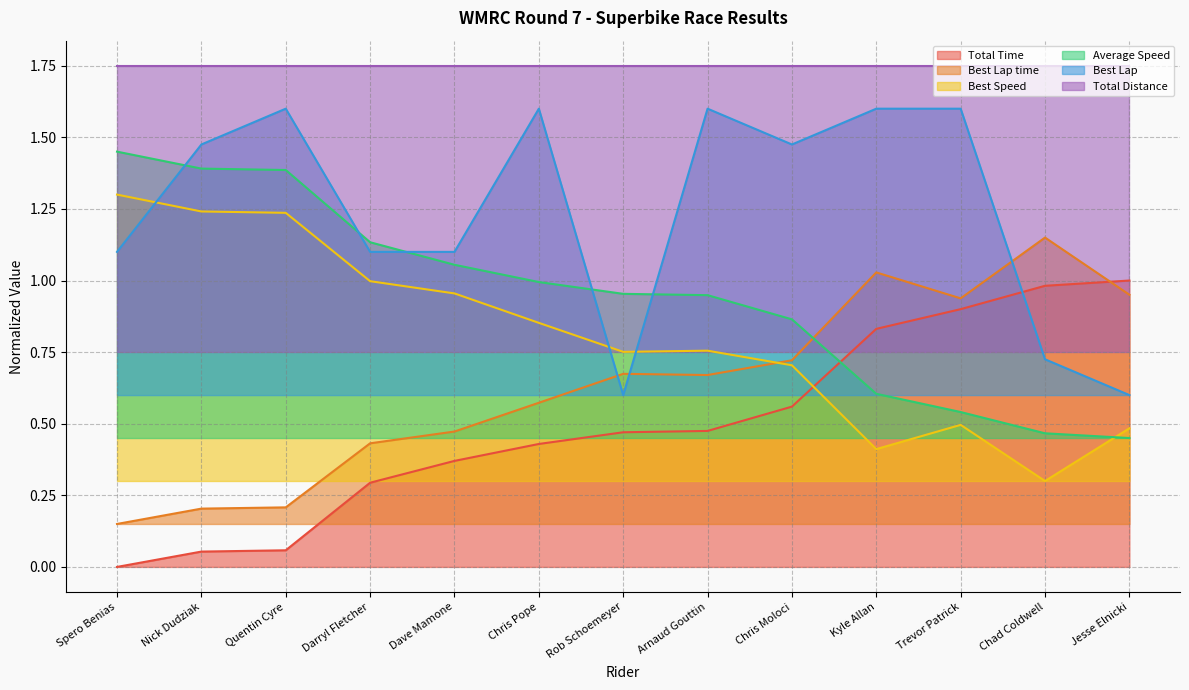

Which series ends up on top after the final intersection of Best Lap and Total Time?

Total Time